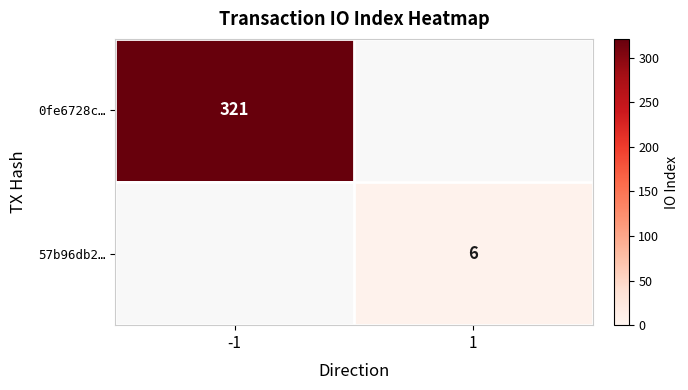

At how many categories does at least one series exceed 132?

1